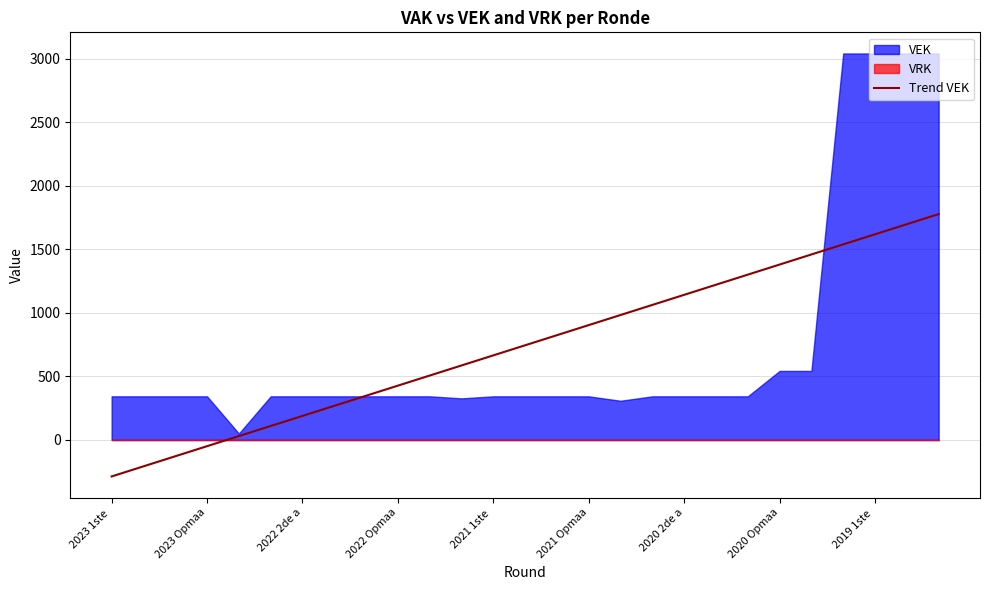

What is the average value?

745.1